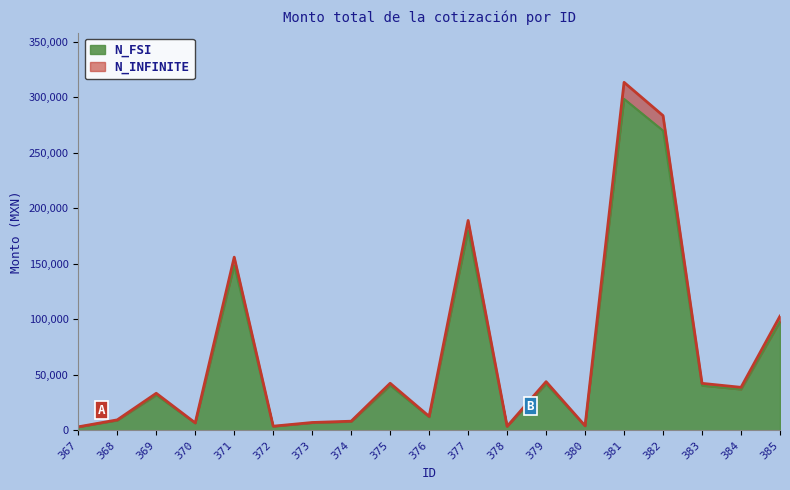

Approximately how many times larger is the value at 378 compared to 367?

1.1